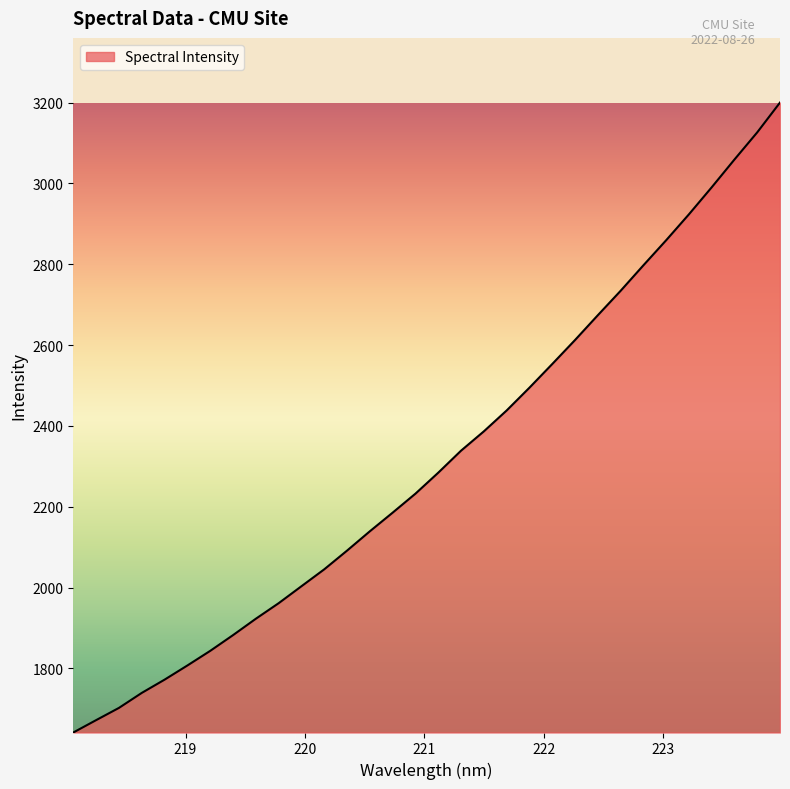

How many lines are shown in the chart?

1